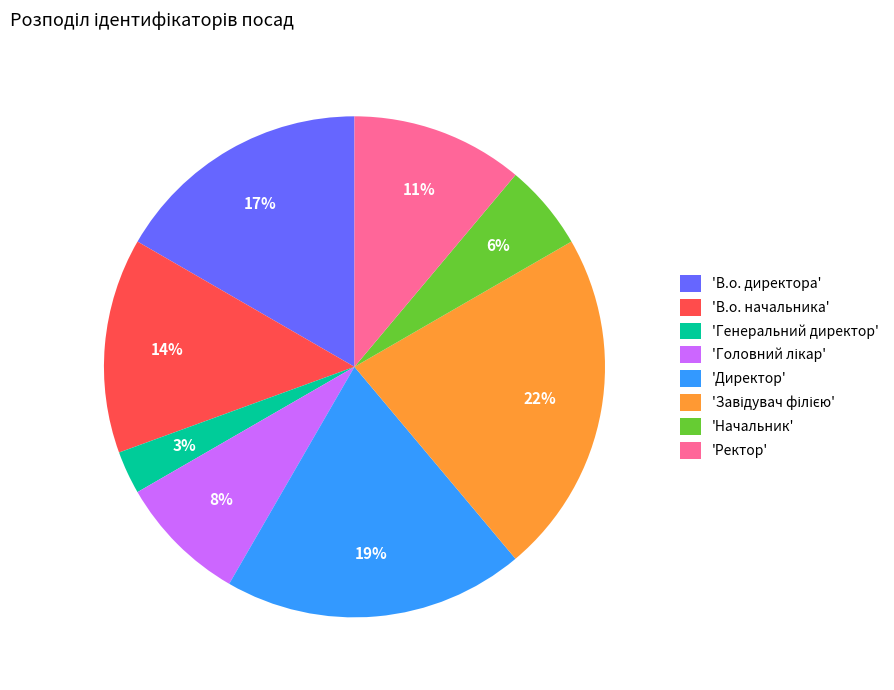

Is there any slice that represents more than half of the pie?

No